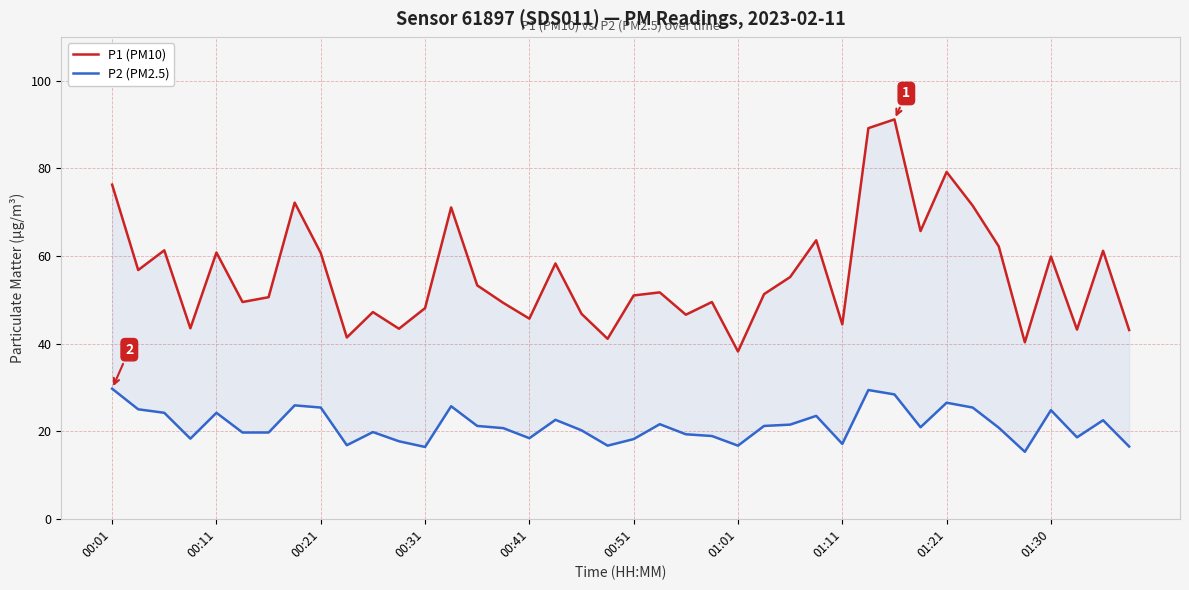

Which series has the largest total across all categories?

P1 (PM10)